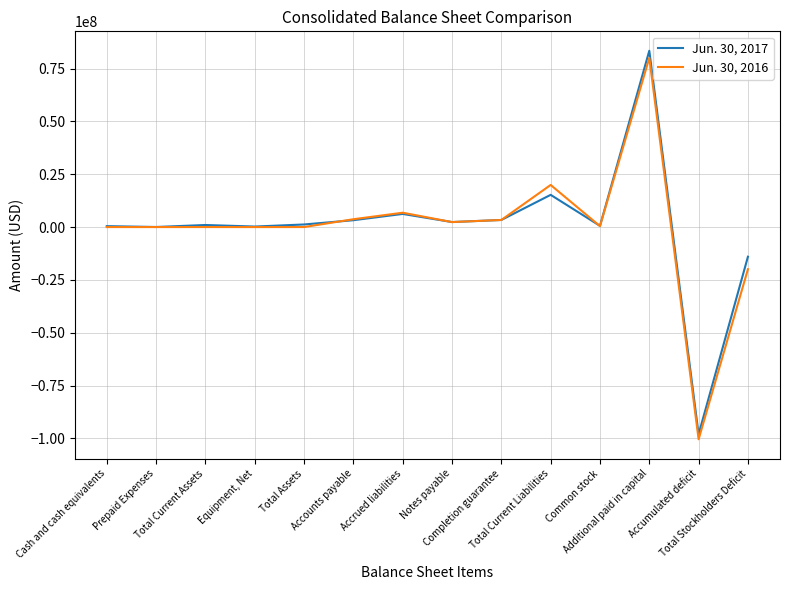

List the series in order of their peak value, highest first.

Jun. 30, 2017, Jun. 30, 2016